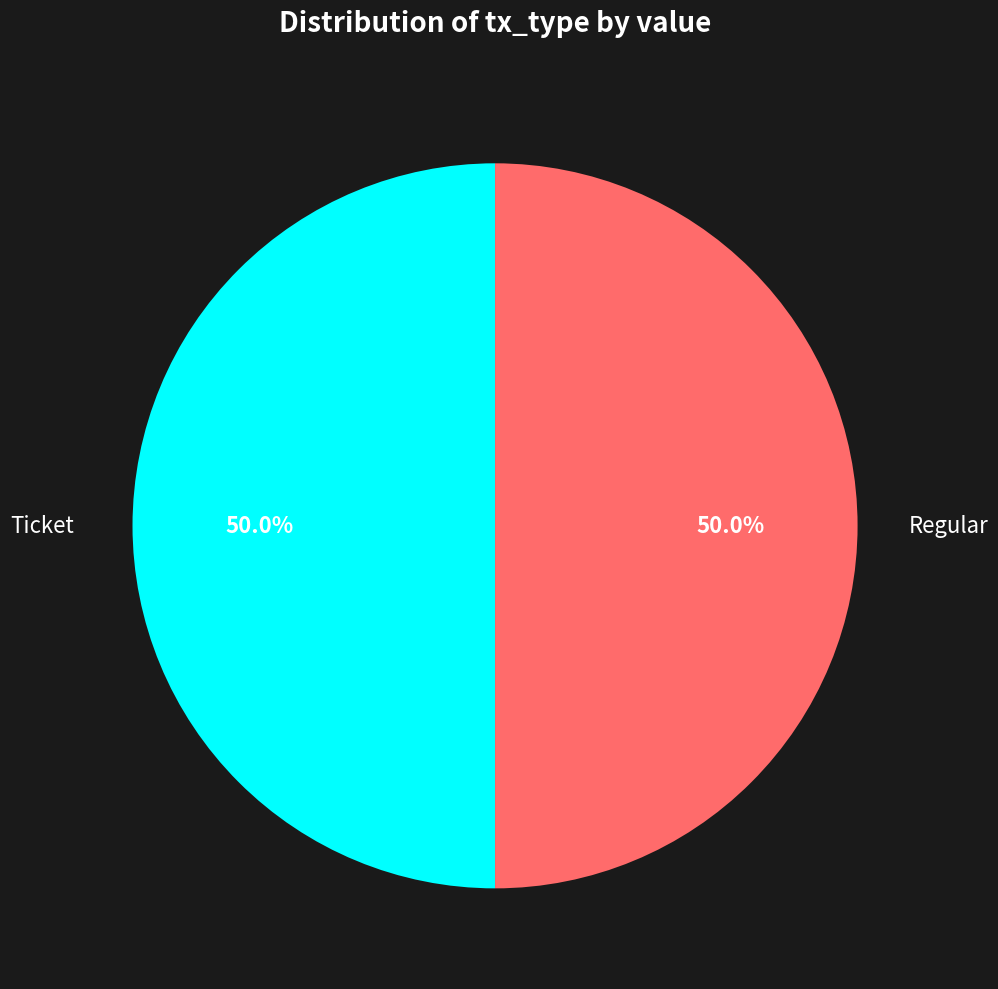

Approximately how many times larger is the value at Ticket compared to Regular?

1.0